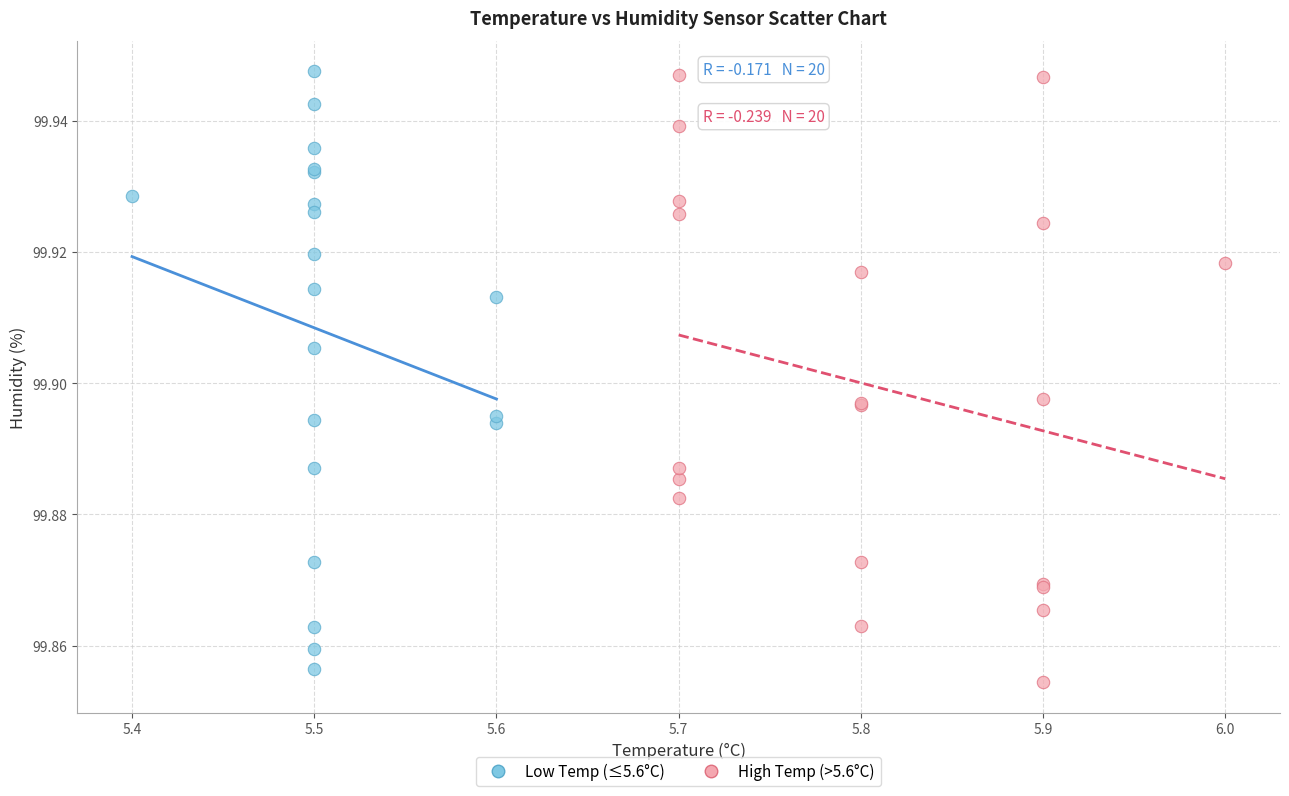

What are all the series names shown in the legend?

Low Temp (≤5.6°C), High Temp (>5.6°C)